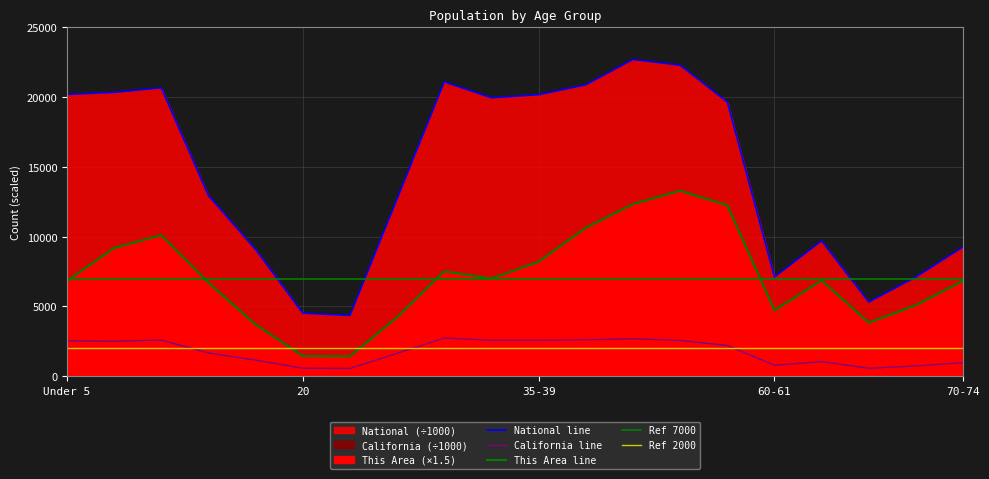

Rank the series by their maximum value, from lowest to highest.

California, This Area, National